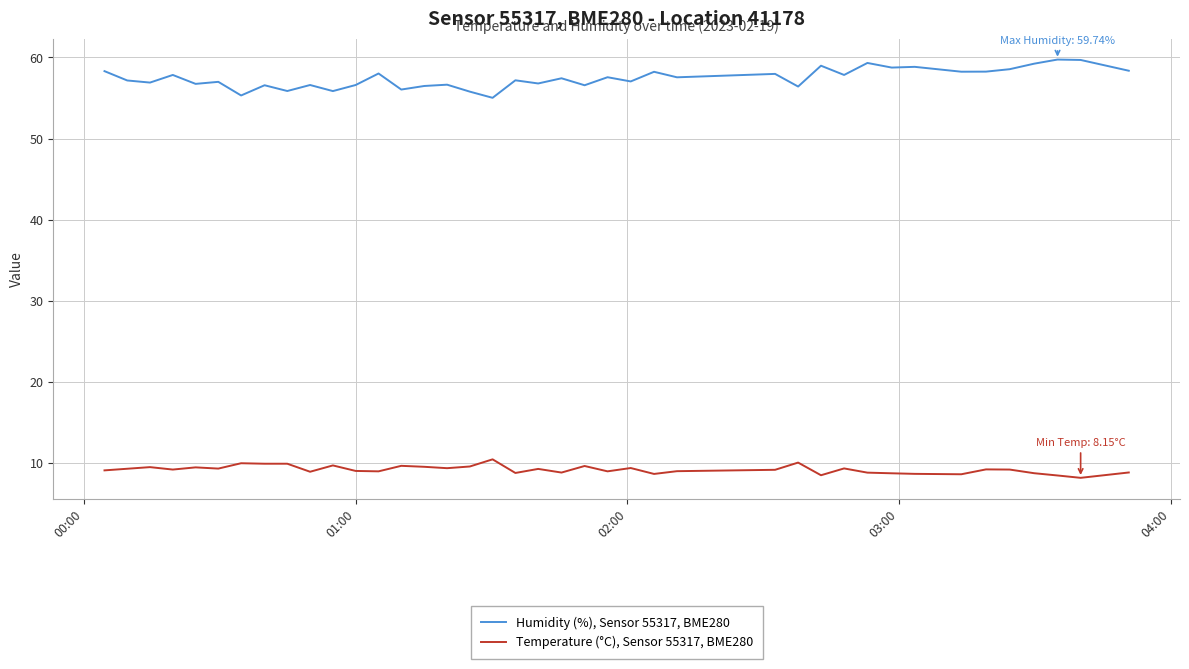

What are all the series names shown in the legend?

Humidity (%), Sensor 55317, BME280, Temperature (°C), Sensor 55317, BME280